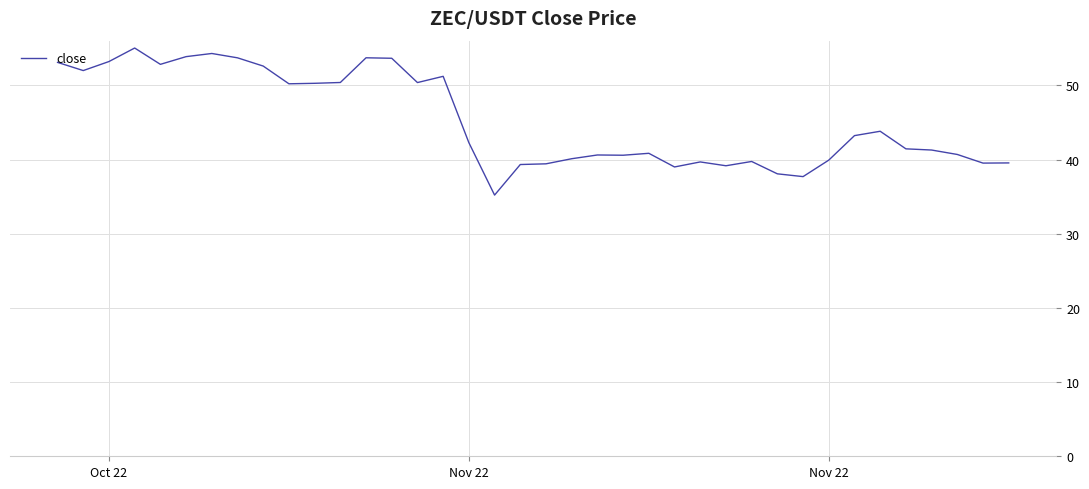

What is the difference between the maximum and minimum values?

19.8